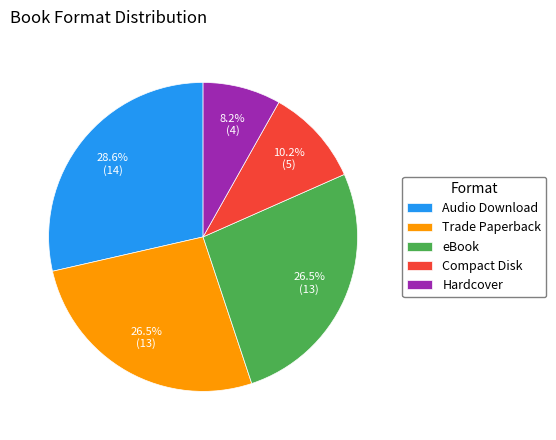

Do Trade Paperback and Hardcover together represent more than half of the pie?

No